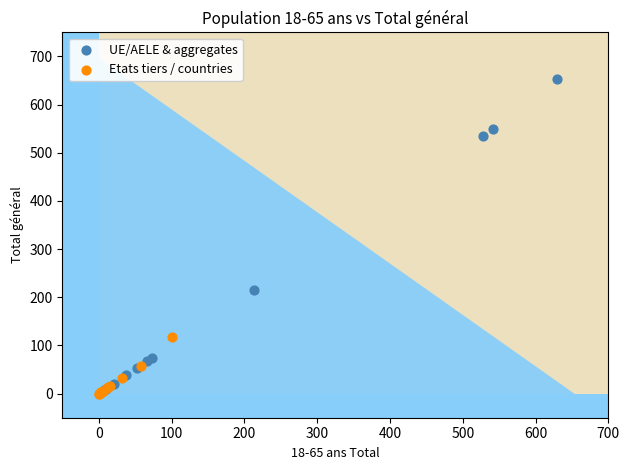

Which series has the largest Y range (max minus min)?

UE/AELE & aggregates